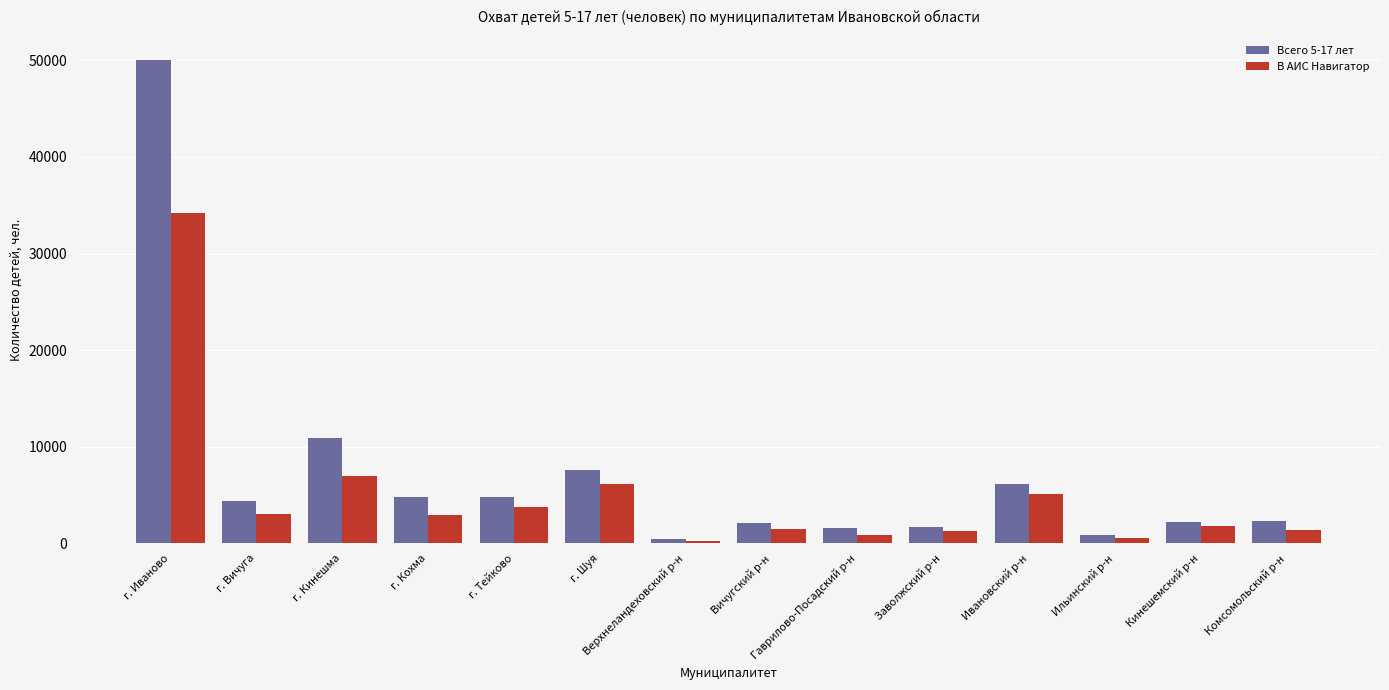

At how many categories does at least one series exceed 19155?

1